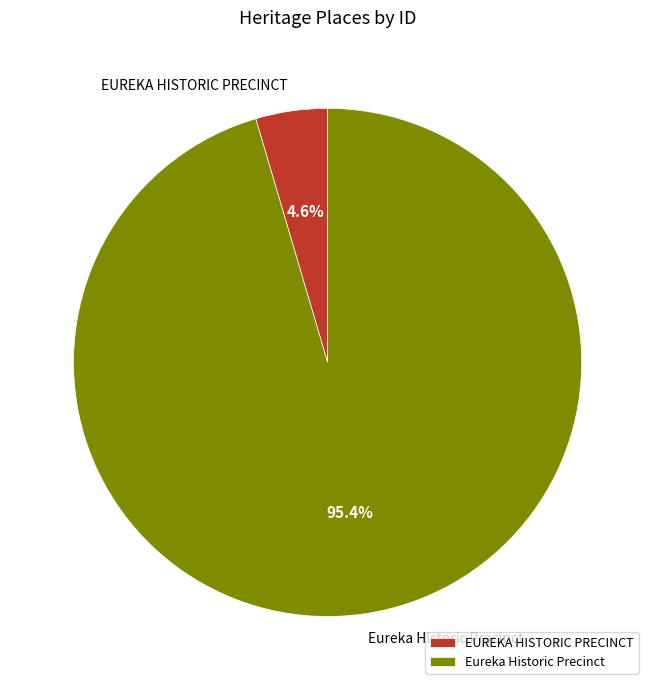

How many segments does this pie chart have?

2